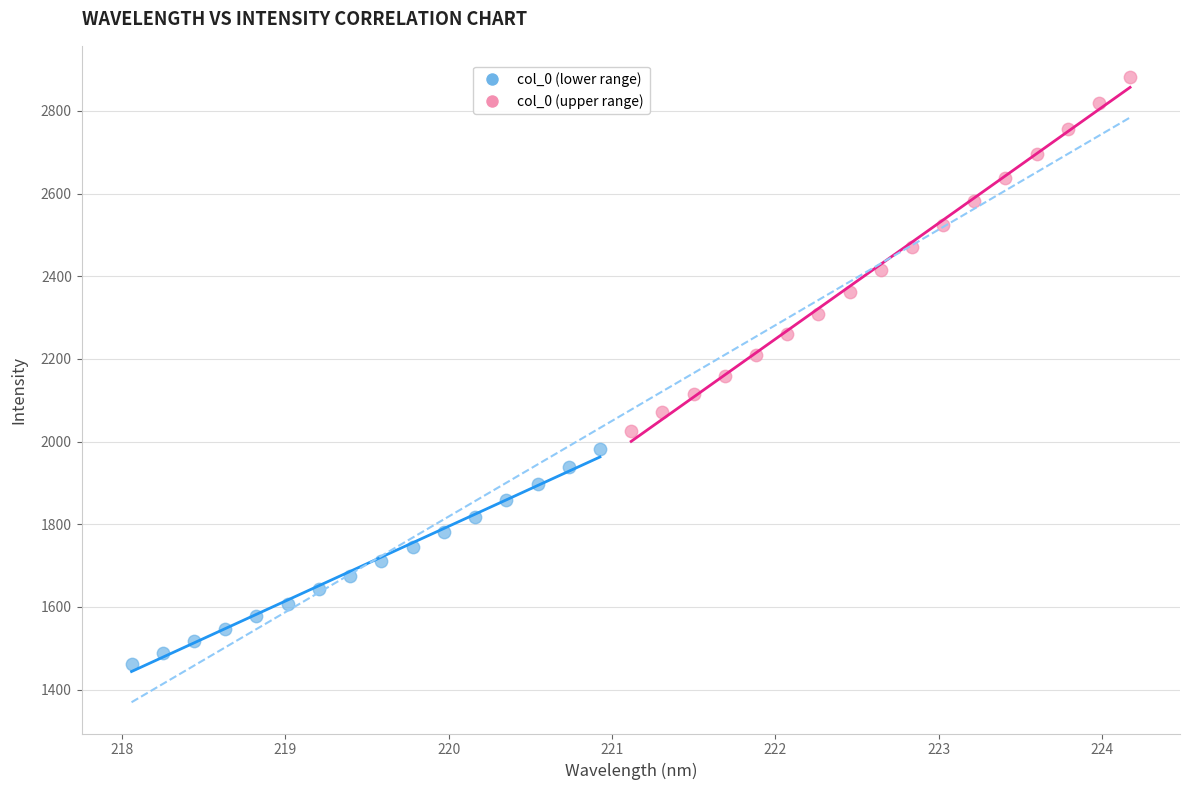

Which series contains the lowest Y value?

col_0 (lower range)